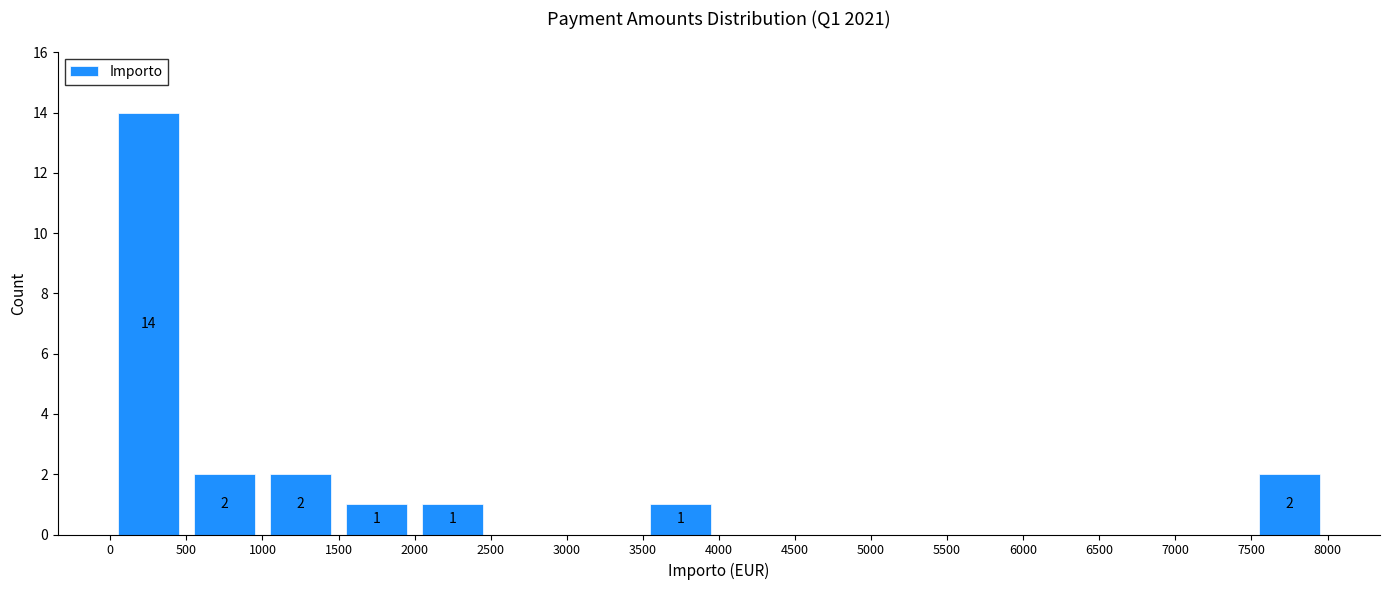

Over which range of the x-axis is the bar tallest?

0 to 500